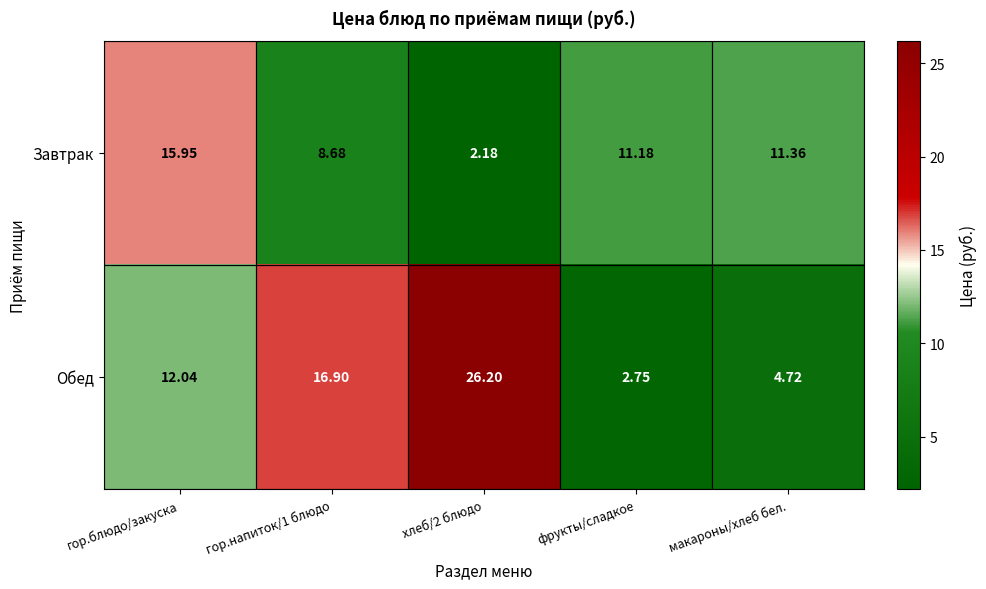

At гор.блюдо/закуска, list the series in order from smallest to largest.

Обед, Завтрак